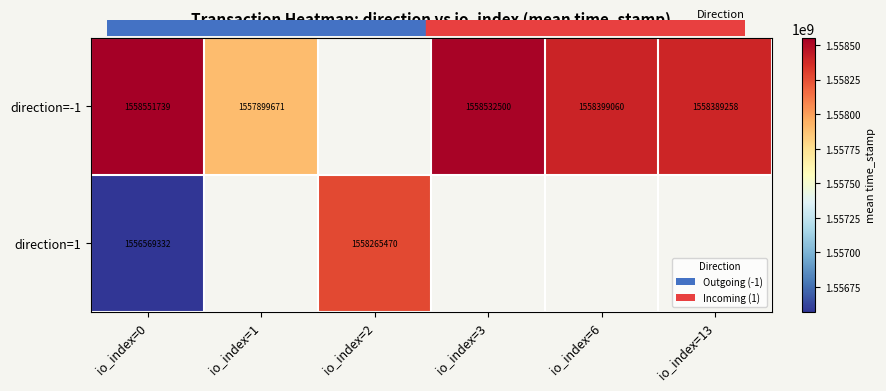

Which has a higher value, io_index=0 or io_index=6?

io_index=0